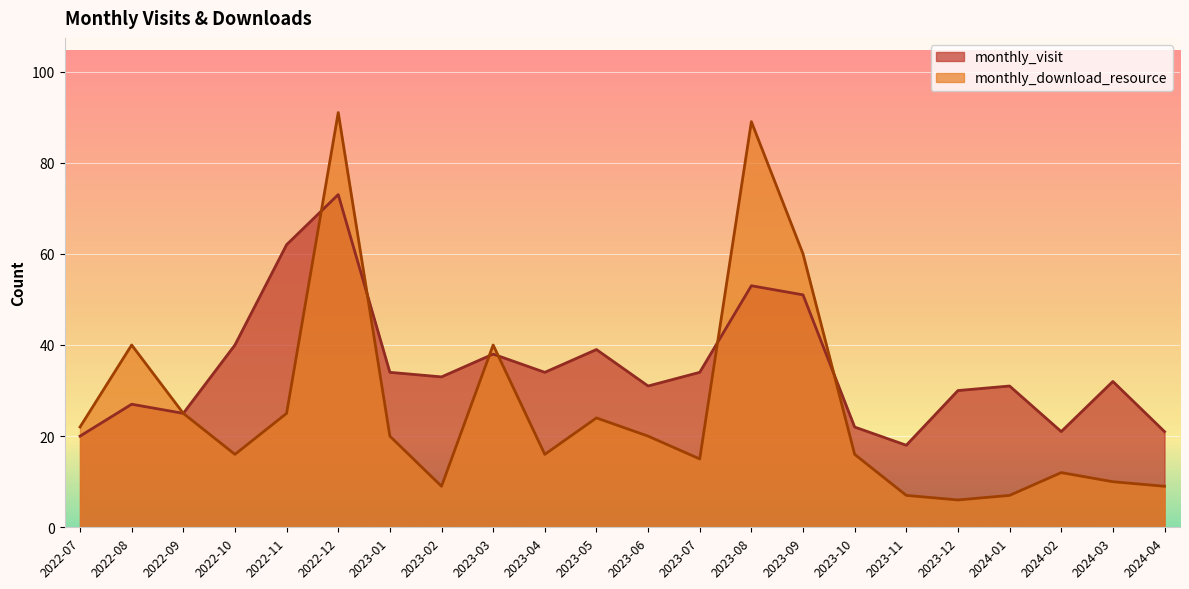

What is the minimum value shown in the chart?

6